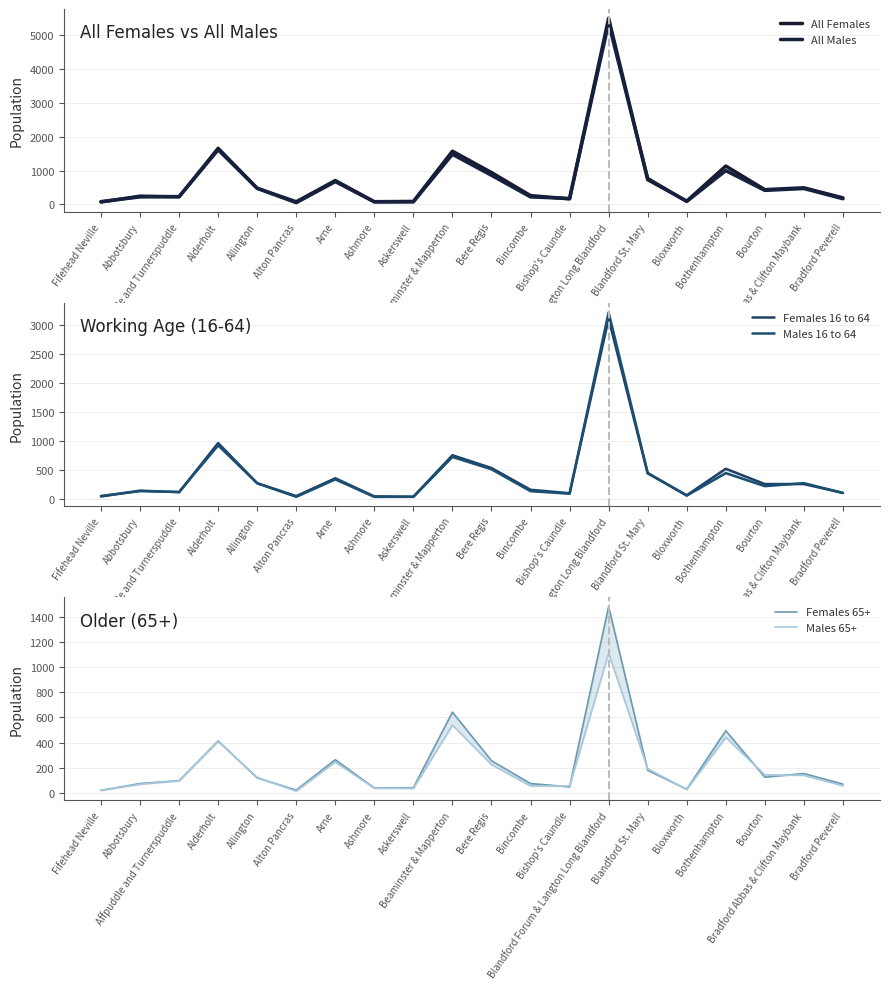

In All Males, how many points are lower than both neighbors (excluding endpoints)?

4